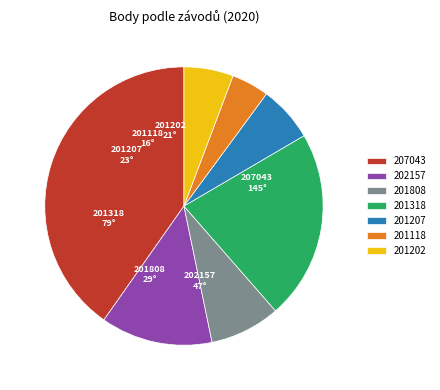

Is 201207 the majority of the pie?

No